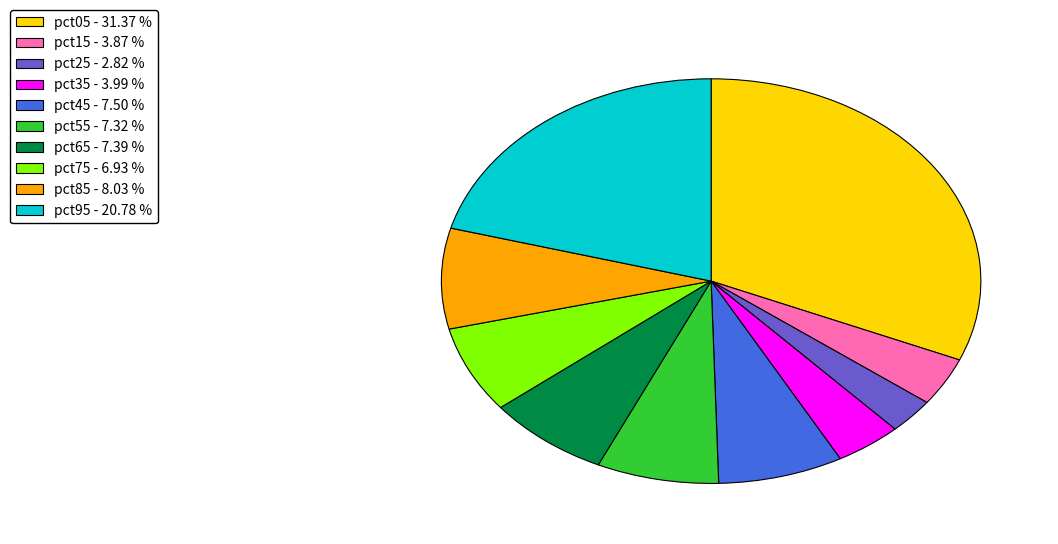

Combined, do pct35 - 3.99 % and pct25 - 2.82 % account for over 50%?

No